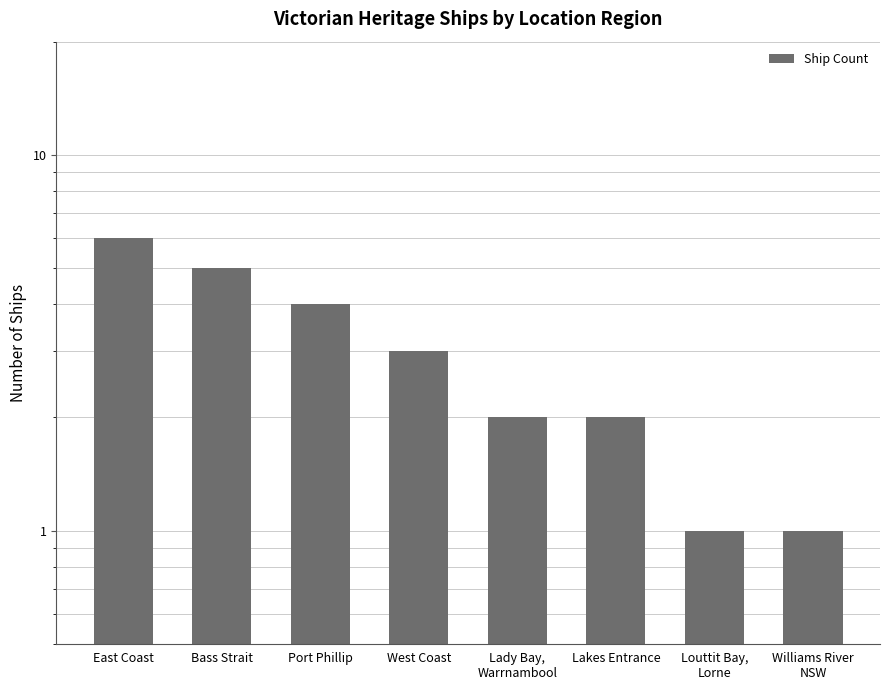

The value at Lakes Entrance is 2. True or false?

True